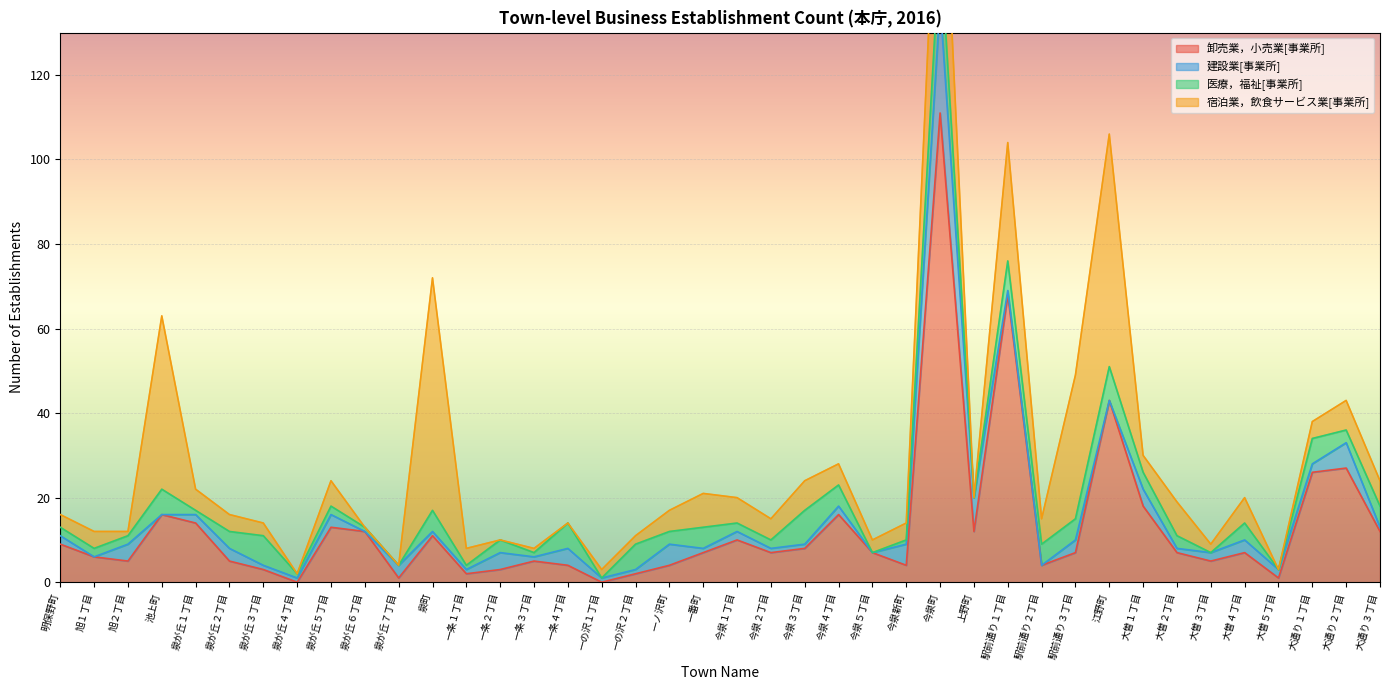

Rank the series at 旭１丁目 from lowest to highest value.

建設業[事業所], 医療，福祉[事業所], 宿泊業，飲食サービス業[事業所], 卸売業，小売業[事業所]